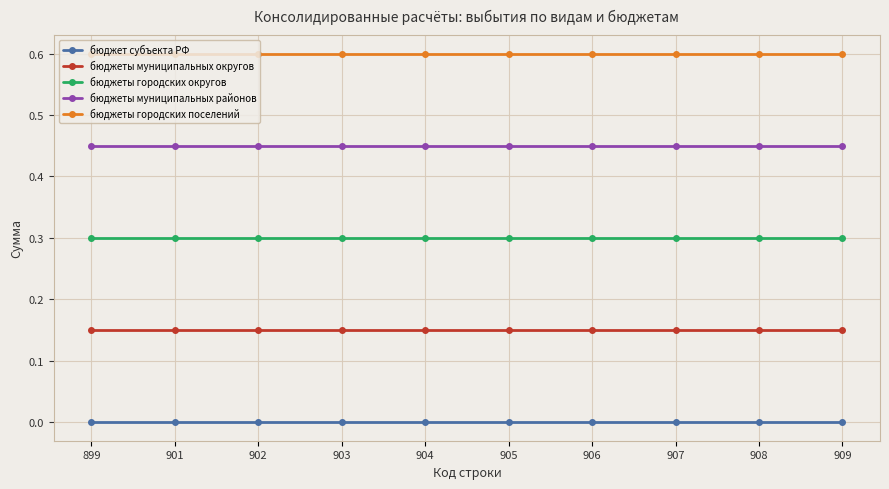

The бюджеты муниципальных районов series shows 0.2 at 905. True or false?

False